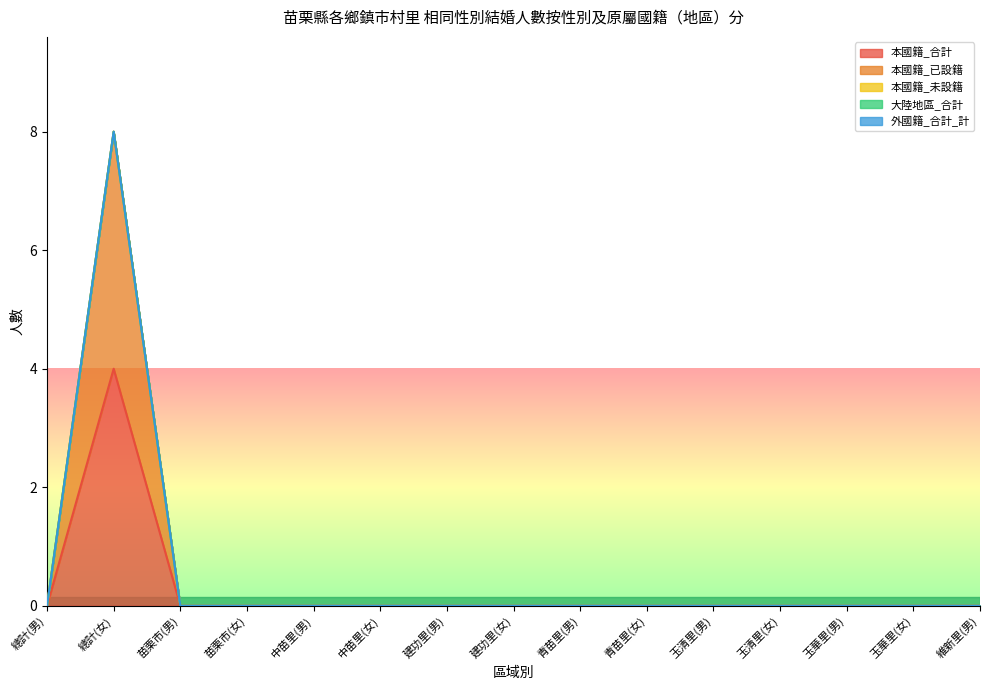

At 玉清里(女), list the series in order from smallest to largest.

本國籍_合計, 本國籍_已設籍, 本國籍_未設籍, 大陸地區_合計, 外國籍_合計_計